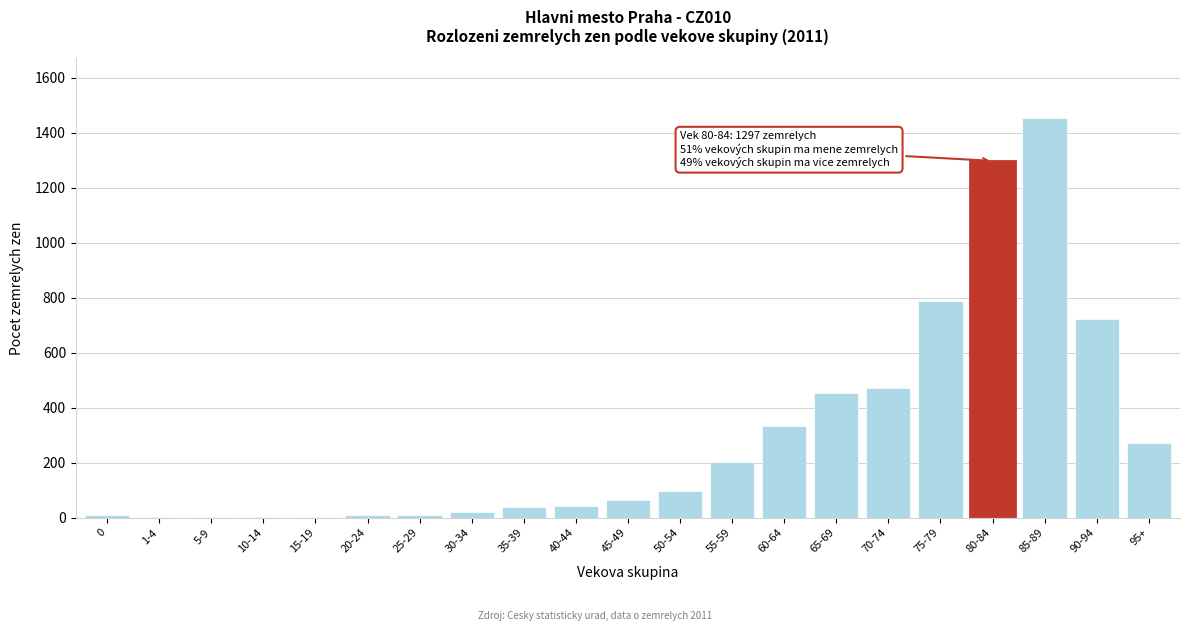

What is the sum of all values?

6289